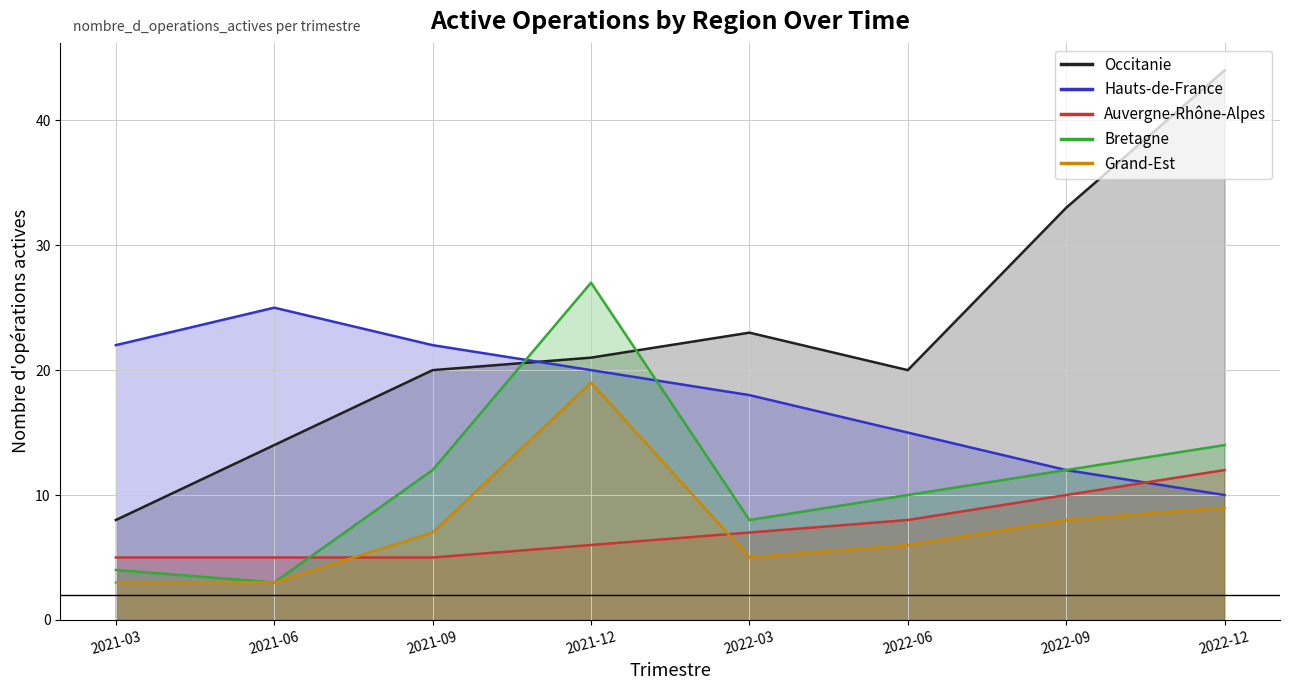

At which category is the sum across all series the highest?

2021-12